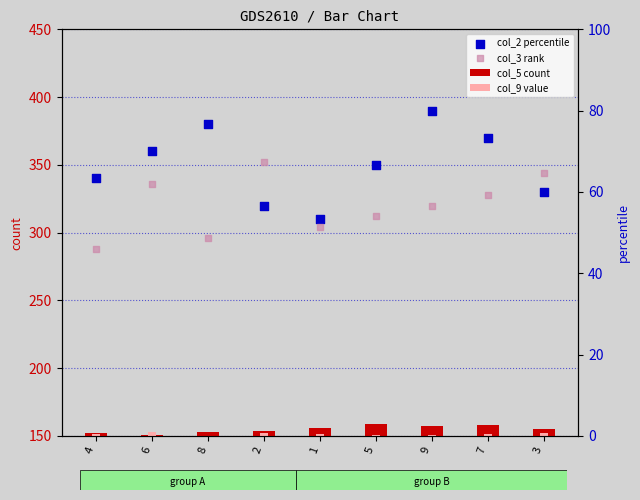

At which category is the sum across all series the highest?

9